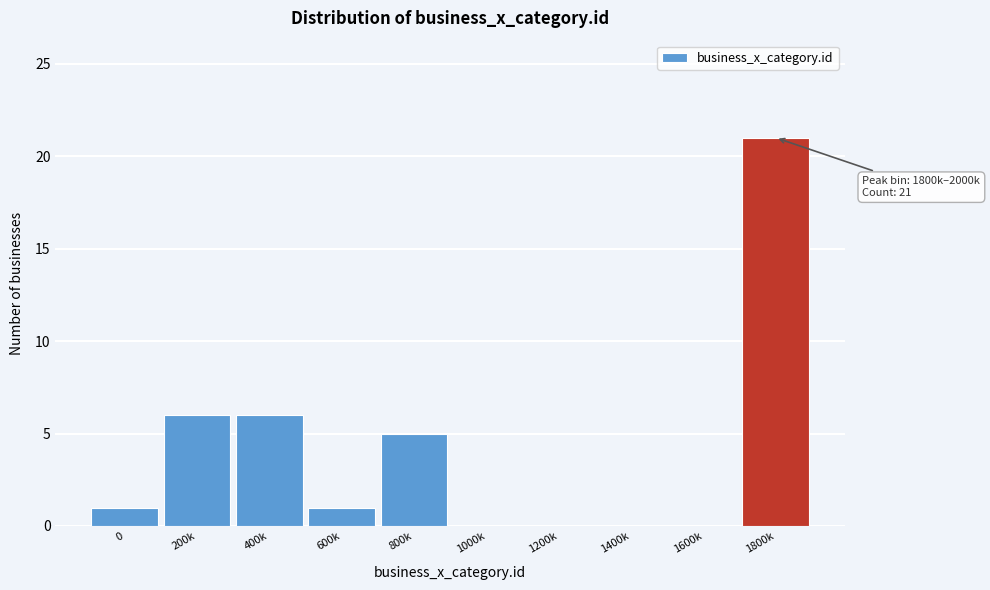

Reading left to right, what are all the values shown in this chart?

0=1	200k=6	400k=6	600k=1	800k=5	1000k=0	1200k=0	1400k=0	1600k=0	1800k=21